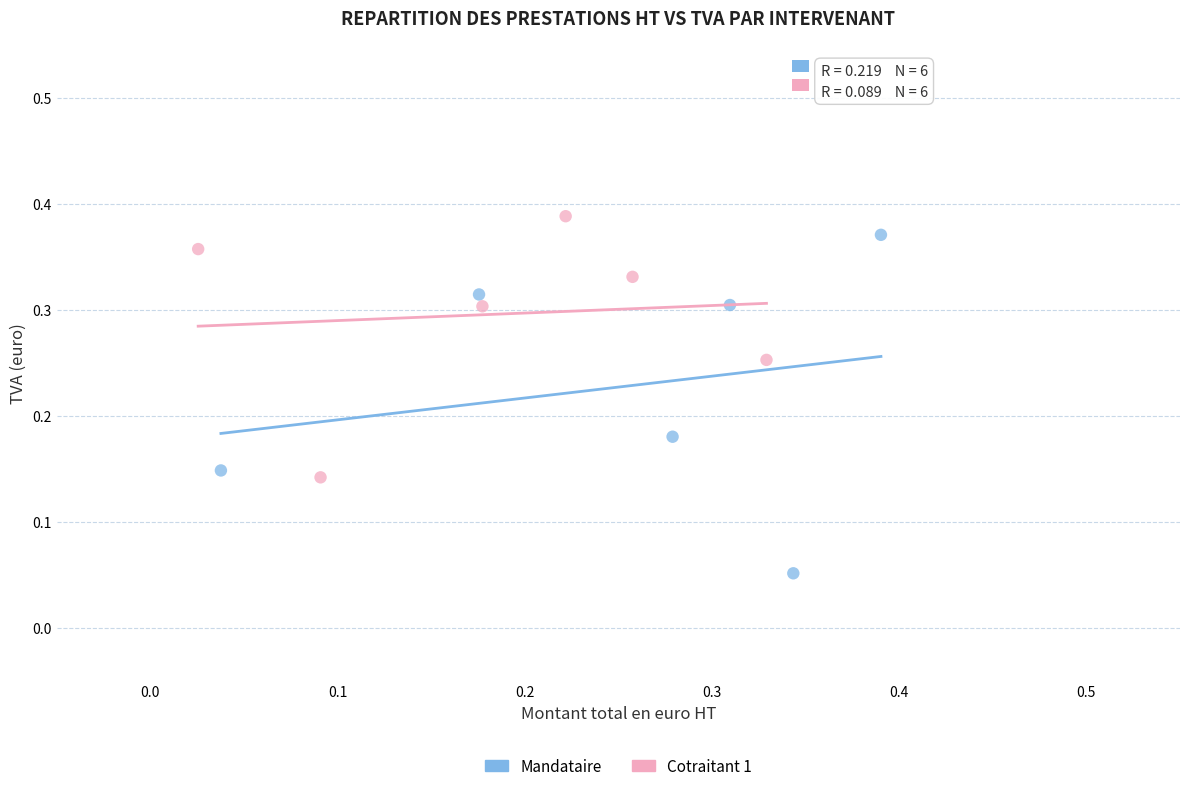

Which series reaches the minimum Y coordinate?

Mandataire